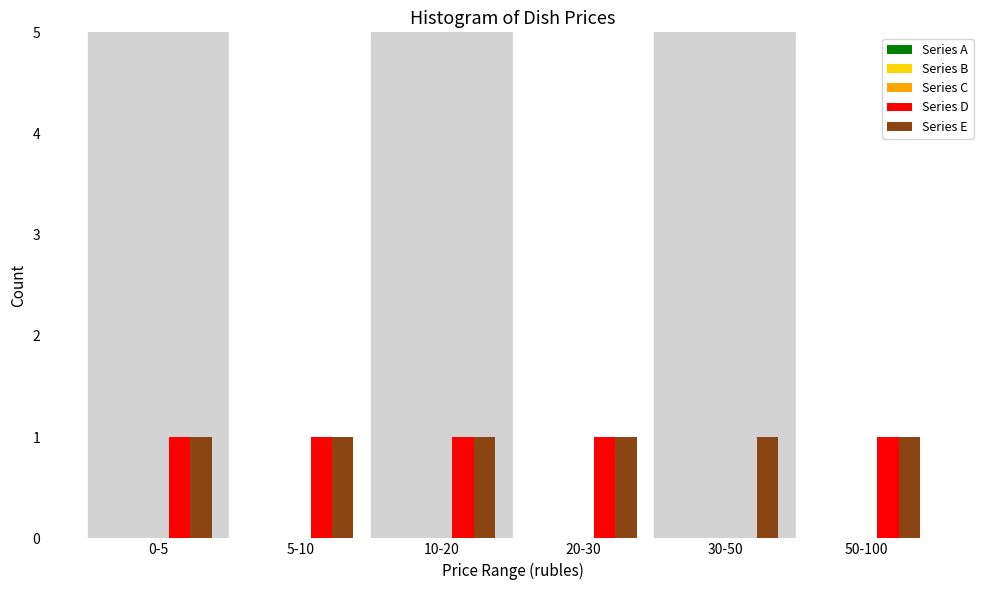

The Series E series shows 1 at 5-10. True or false?

True